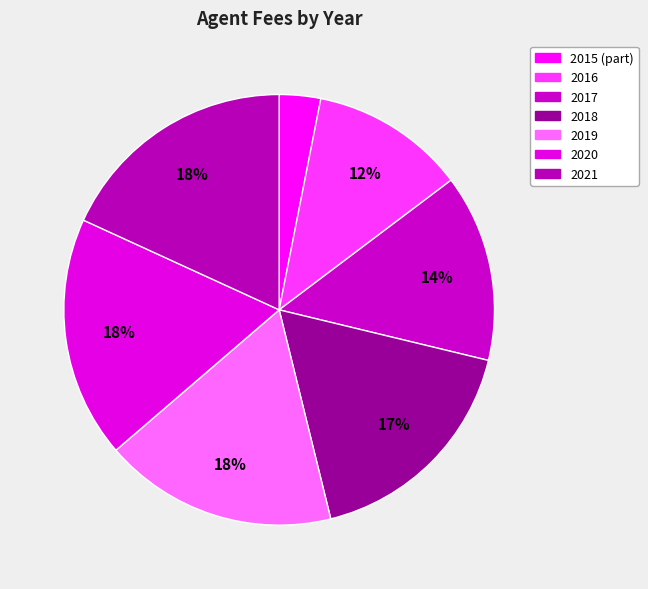

How many slices are in this pie chart?

7